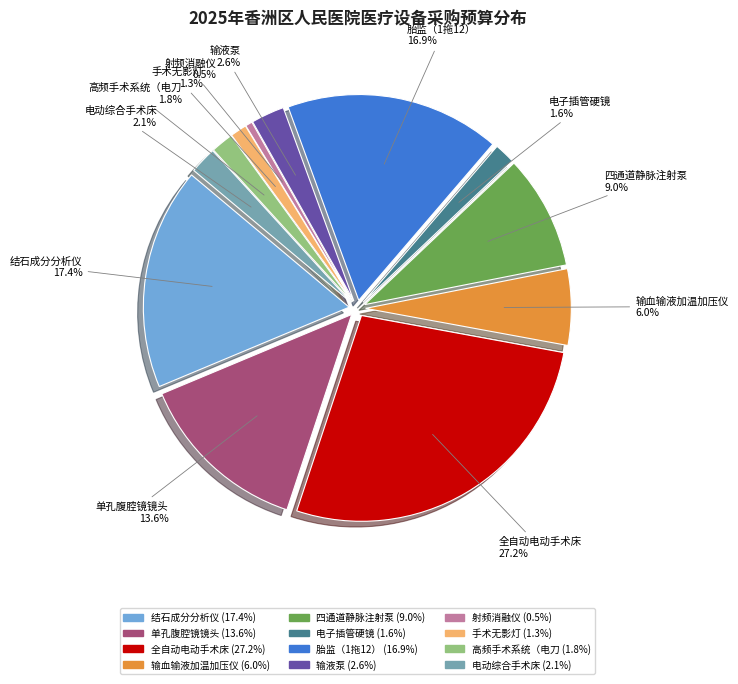

Is there a majority slice in this chart?

No